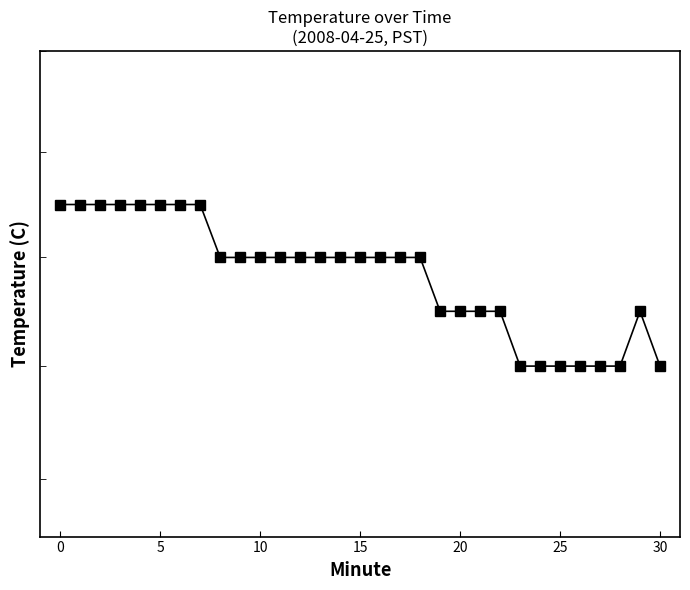

Approximately how many times larger is the value at 15 compared to 15?

1.0